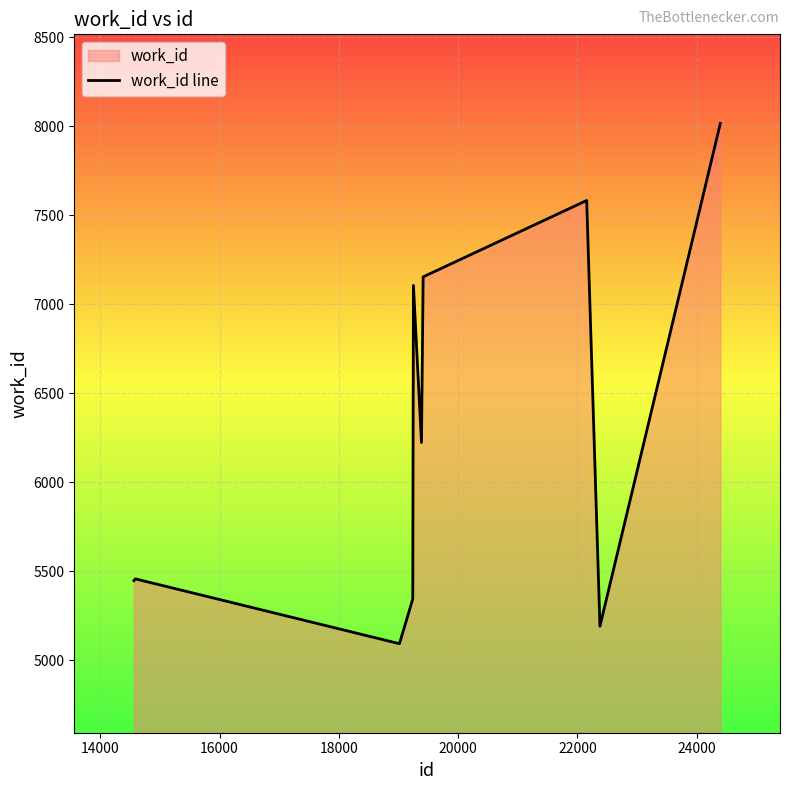

What is the maximum value shown in the chart?

8016